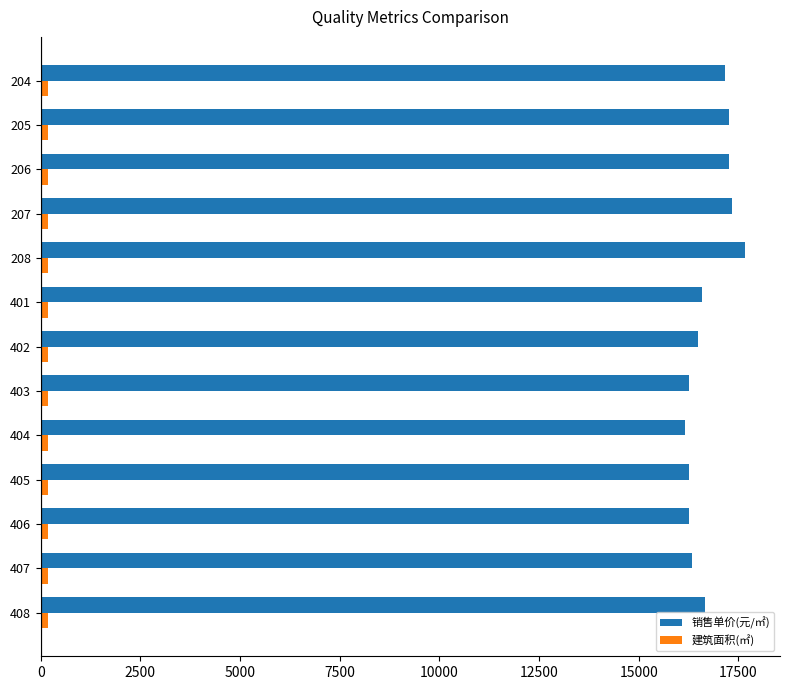

Which series has the largest total across all categories?

销售单价(元/㎡)